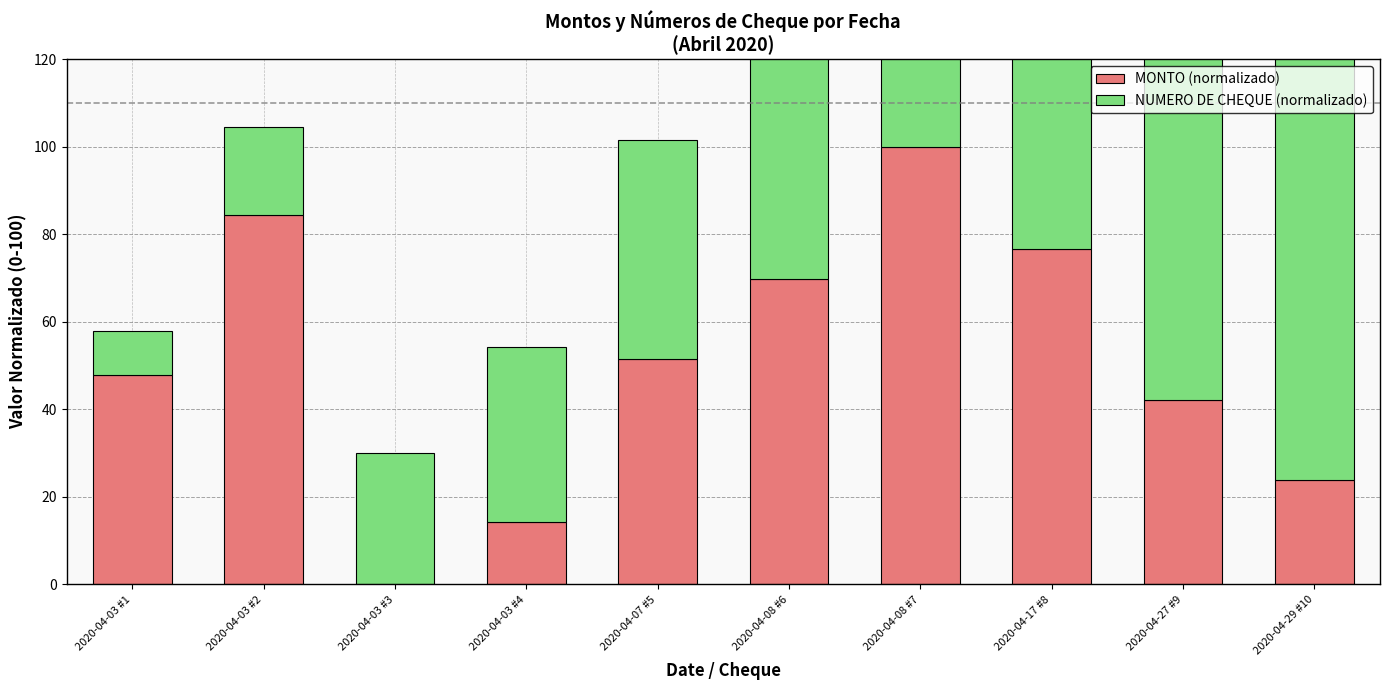

Does the chart contain any negative values?

No